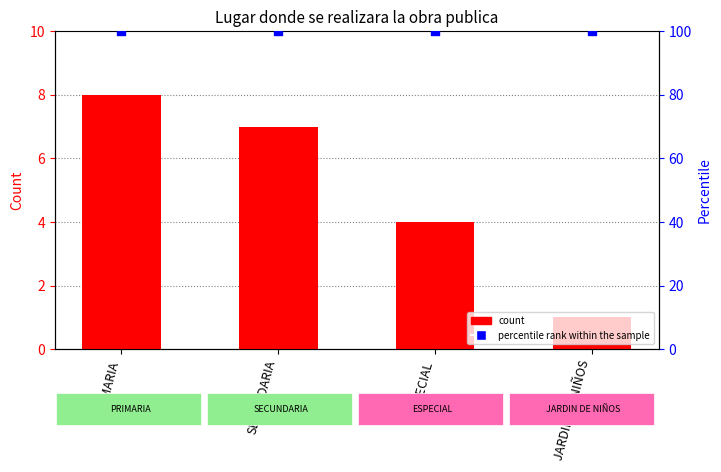

What is the total value across all series at SECUNDARIA?

107